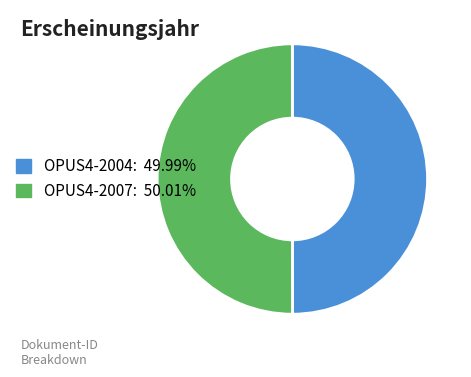

Do OPUS4-2007: 50.01% and OPUS4-2004: 49.99% together represent more than half of the pie?

Yes